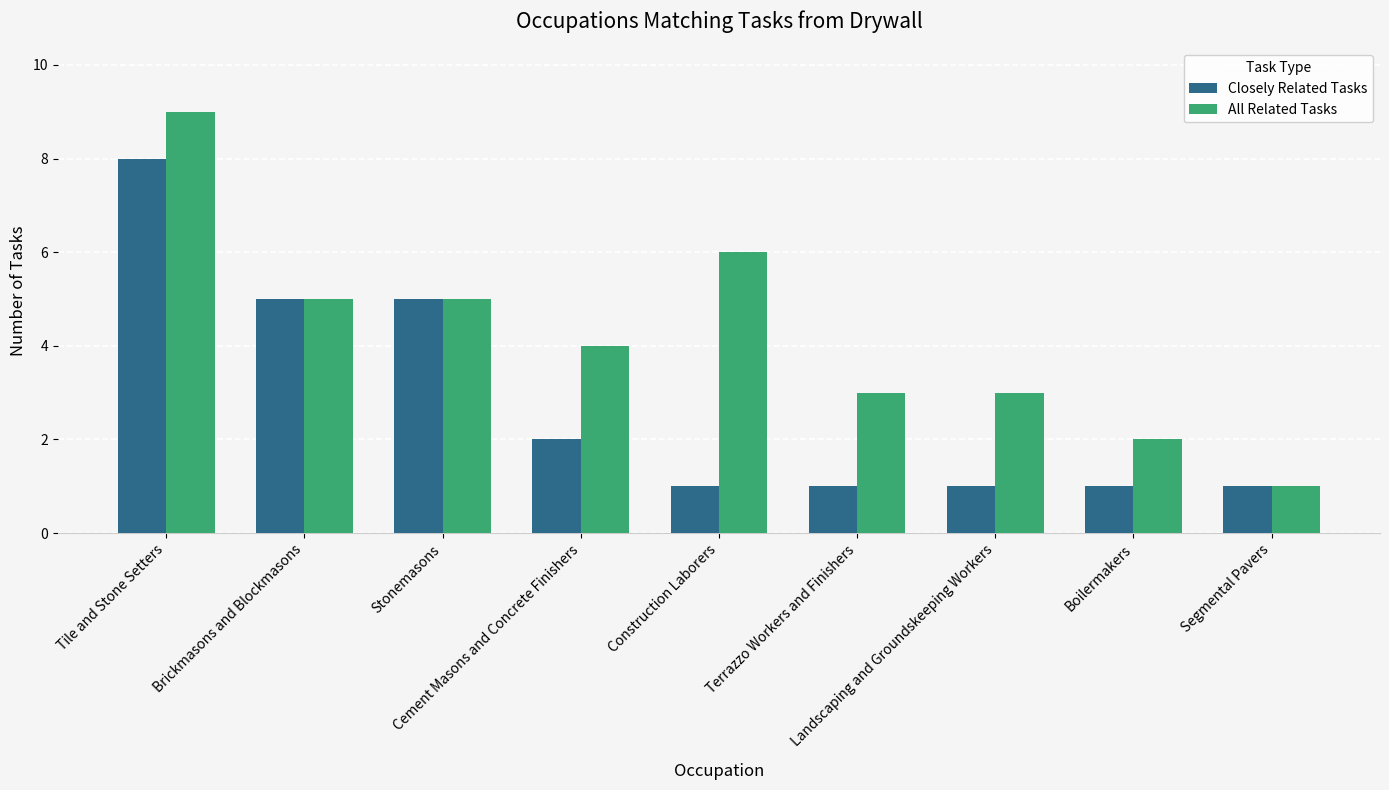

Count the number of data series in this chart.

2